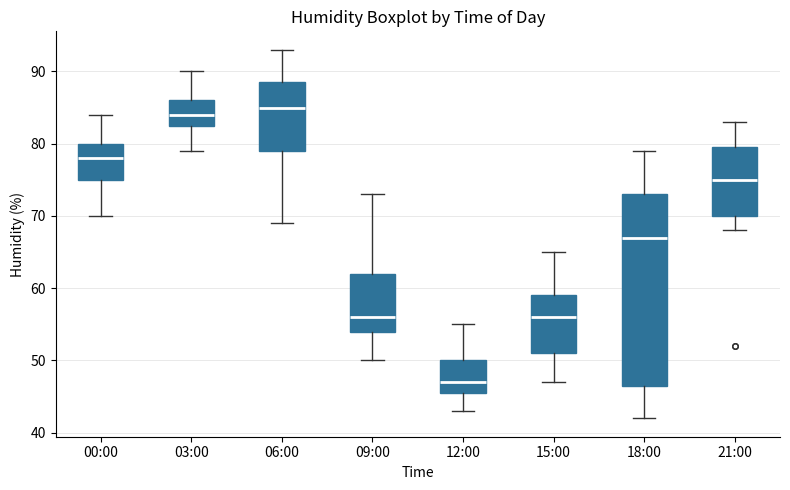

Which box has the highest median line?

06:00